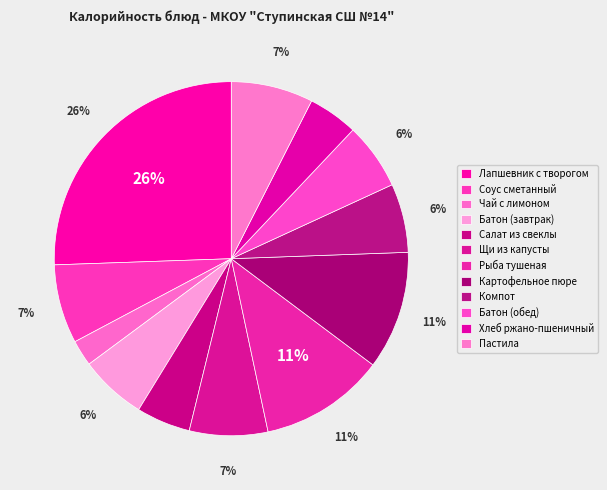

Count the number of slices in the pie.

12